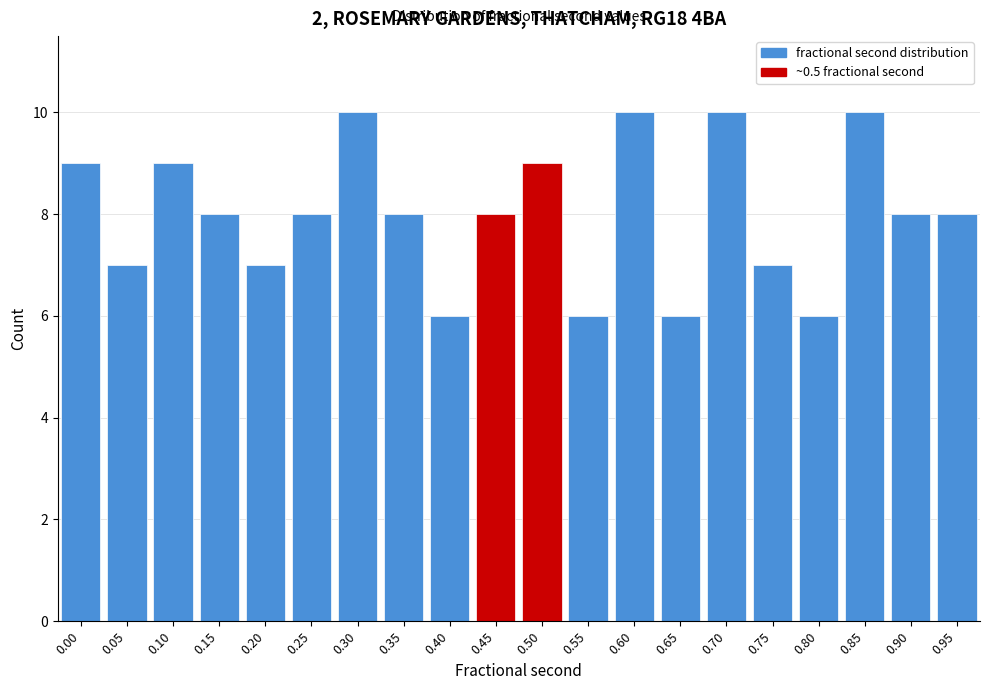

Reading right to left, transcribe all the data shown in this chart.

8	8	10	6	7	10	6	10	6	9	8	6	8	10	8	7	8	9	7	9